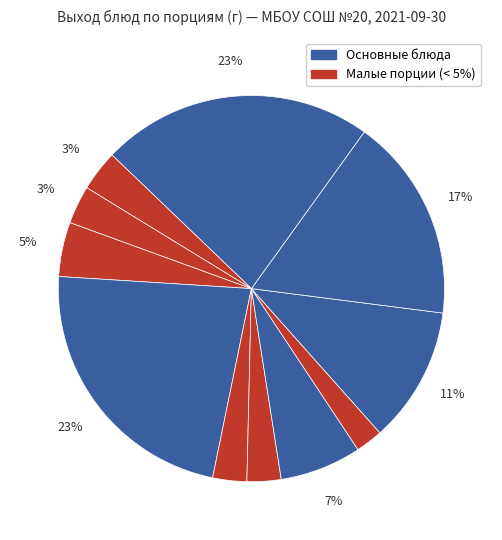

Count the number of slices in the pie.

11